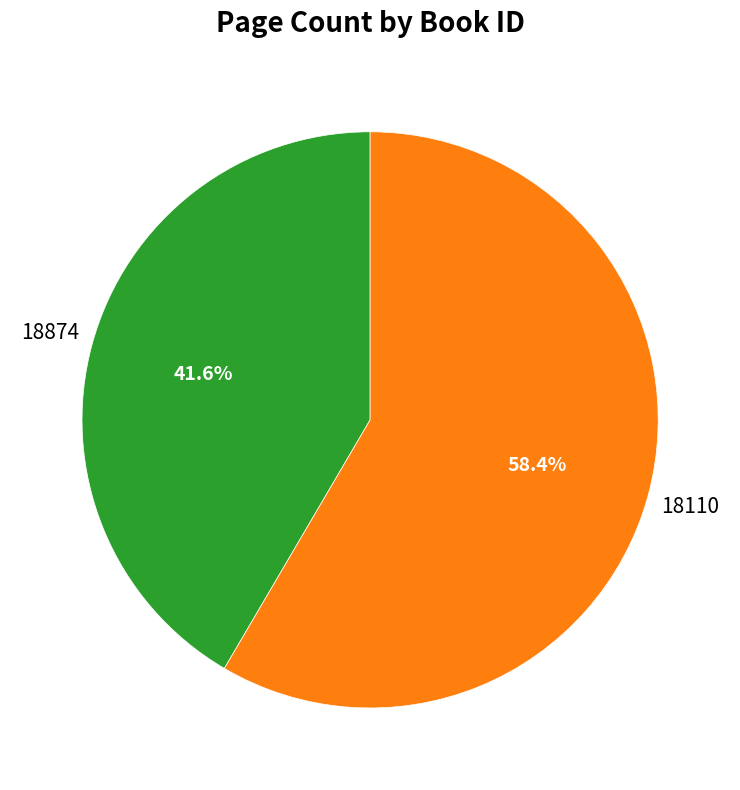

Is there a majority slice in this chart?

Yes